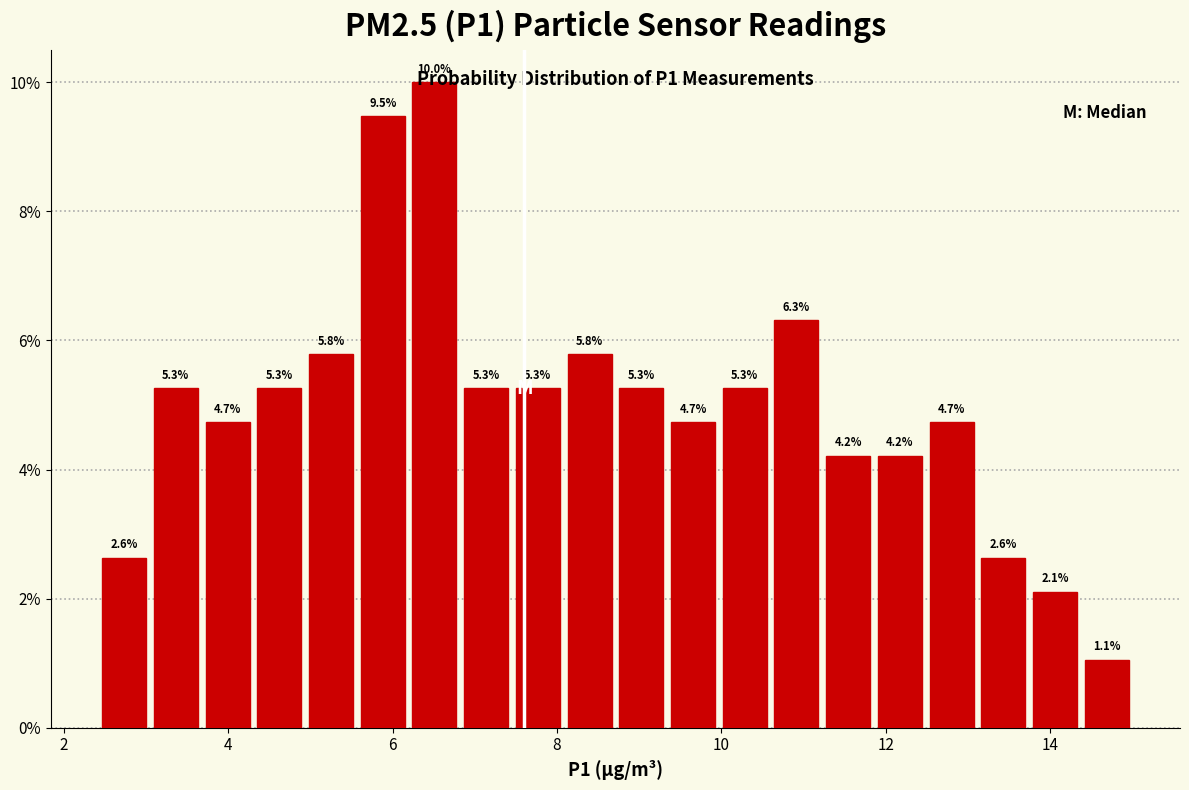

Around what value on the x-axis is the tallest bar? Give the approximate position of its centre, as read against the axis.

6.6